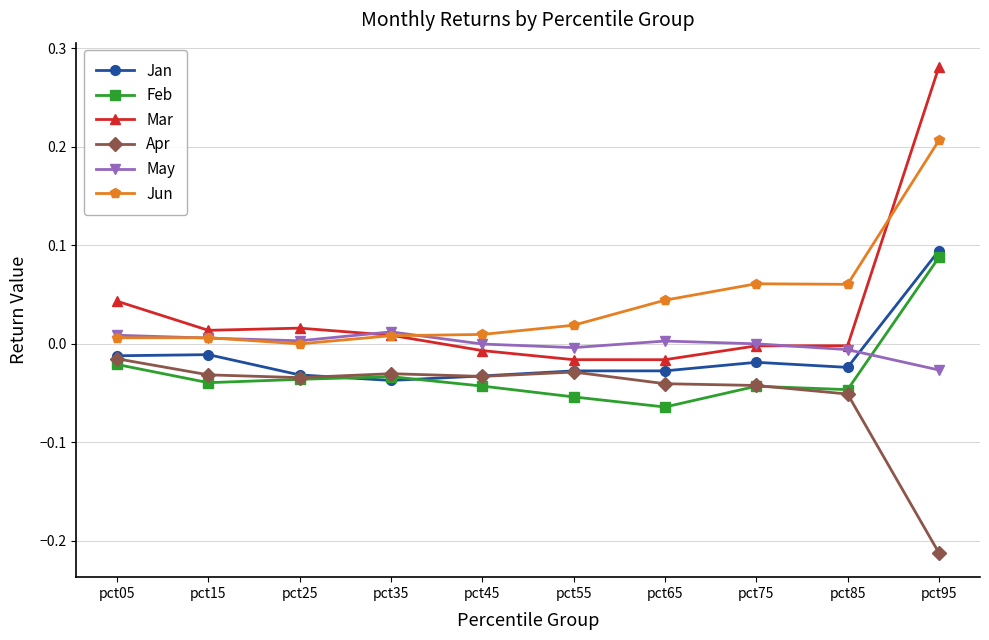

Between pct45 and pct65, which series saw the biggest shift?

Jun